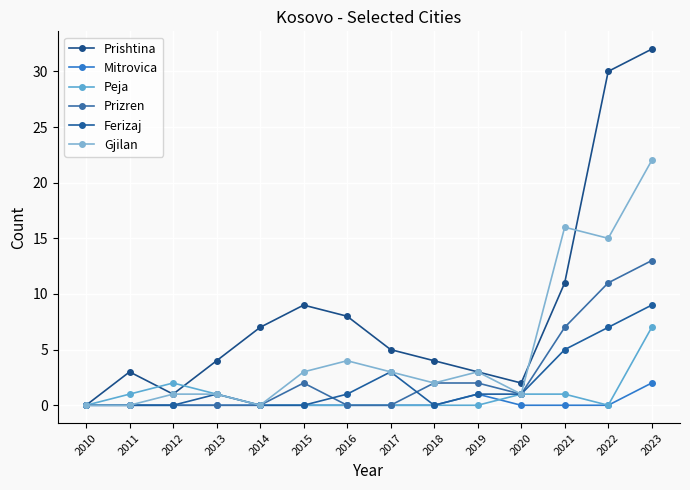

Between 2020 and 2014, which is larger?

2014